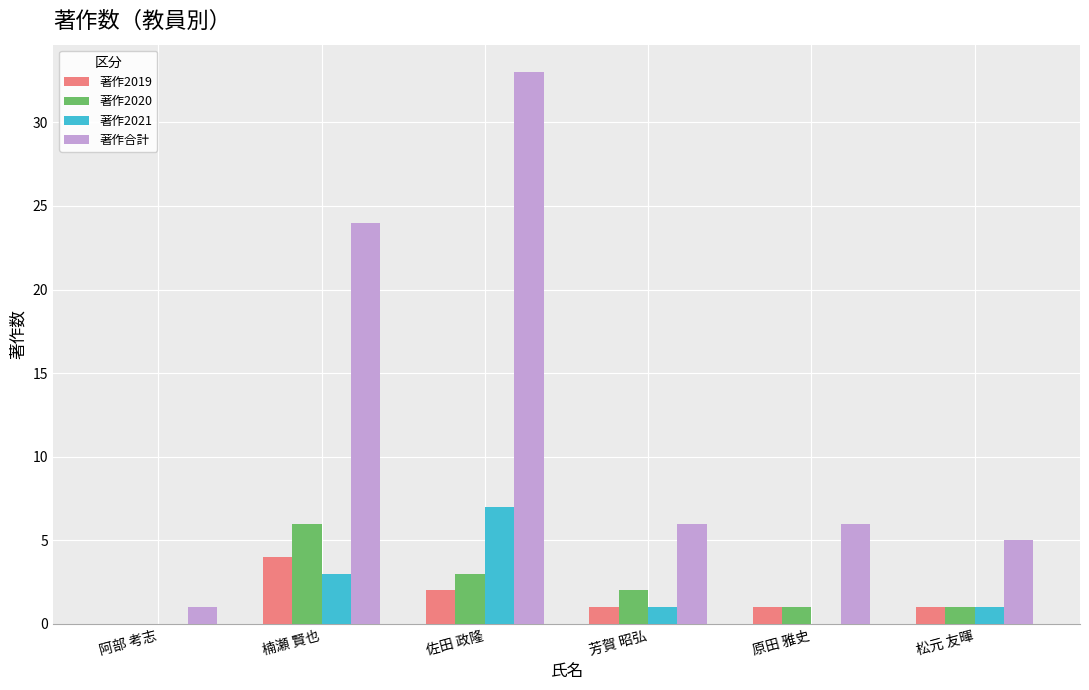

Which series has the largest total across all categories?

著作合計